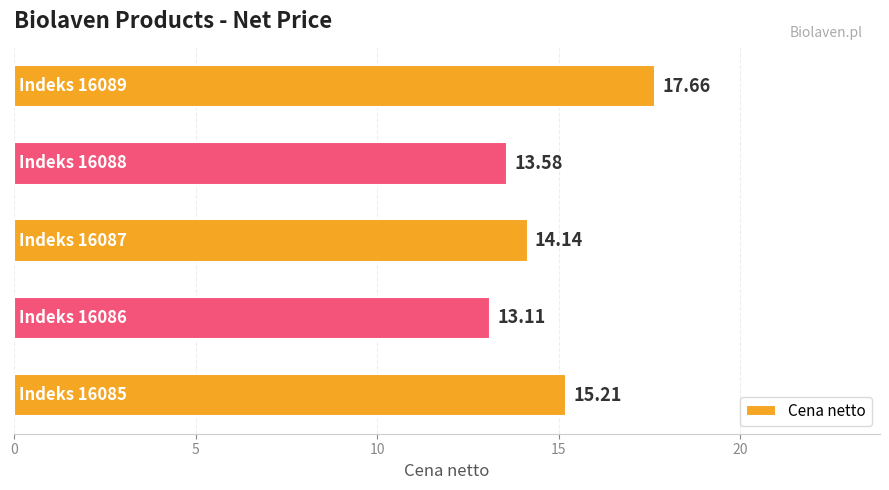

What is the difference between the maximum and second lowest values?

4.1